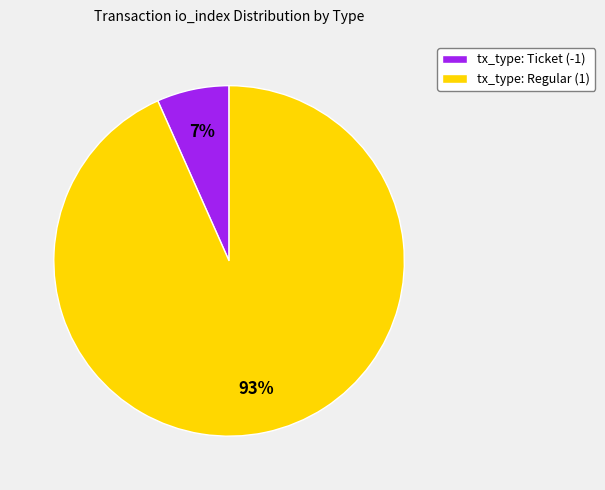

Which slice represents more than half of the pie?

tx_type: Regular (1)